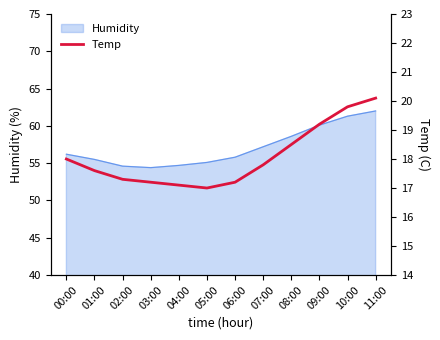

How many points are lower than both their immediate neighbors (excluding endpoints)?

1